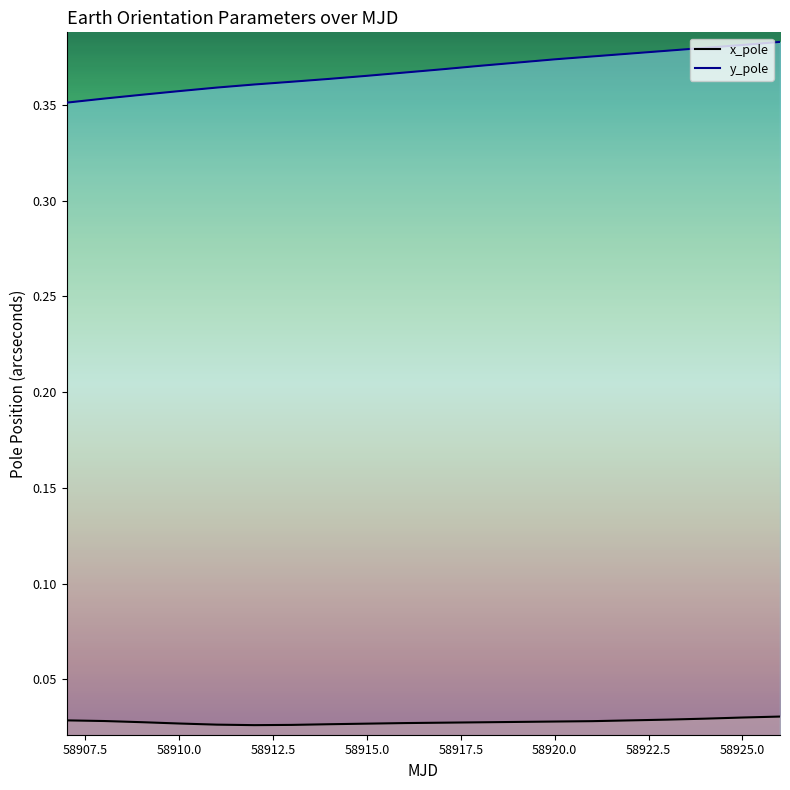

True or false: y_pole and x_pole cross at least once.

False